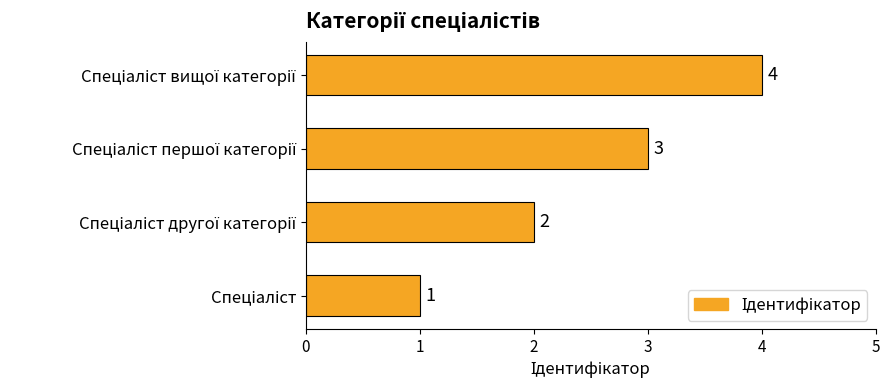

How many data points are less than 3?

2